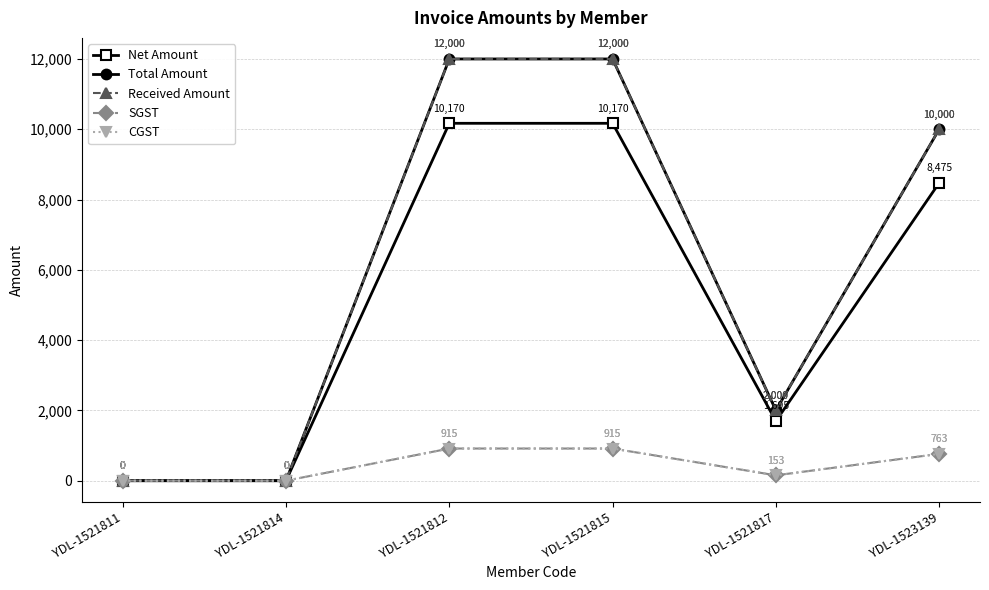

At which label is CGST closest to 457?

YDL-1521817